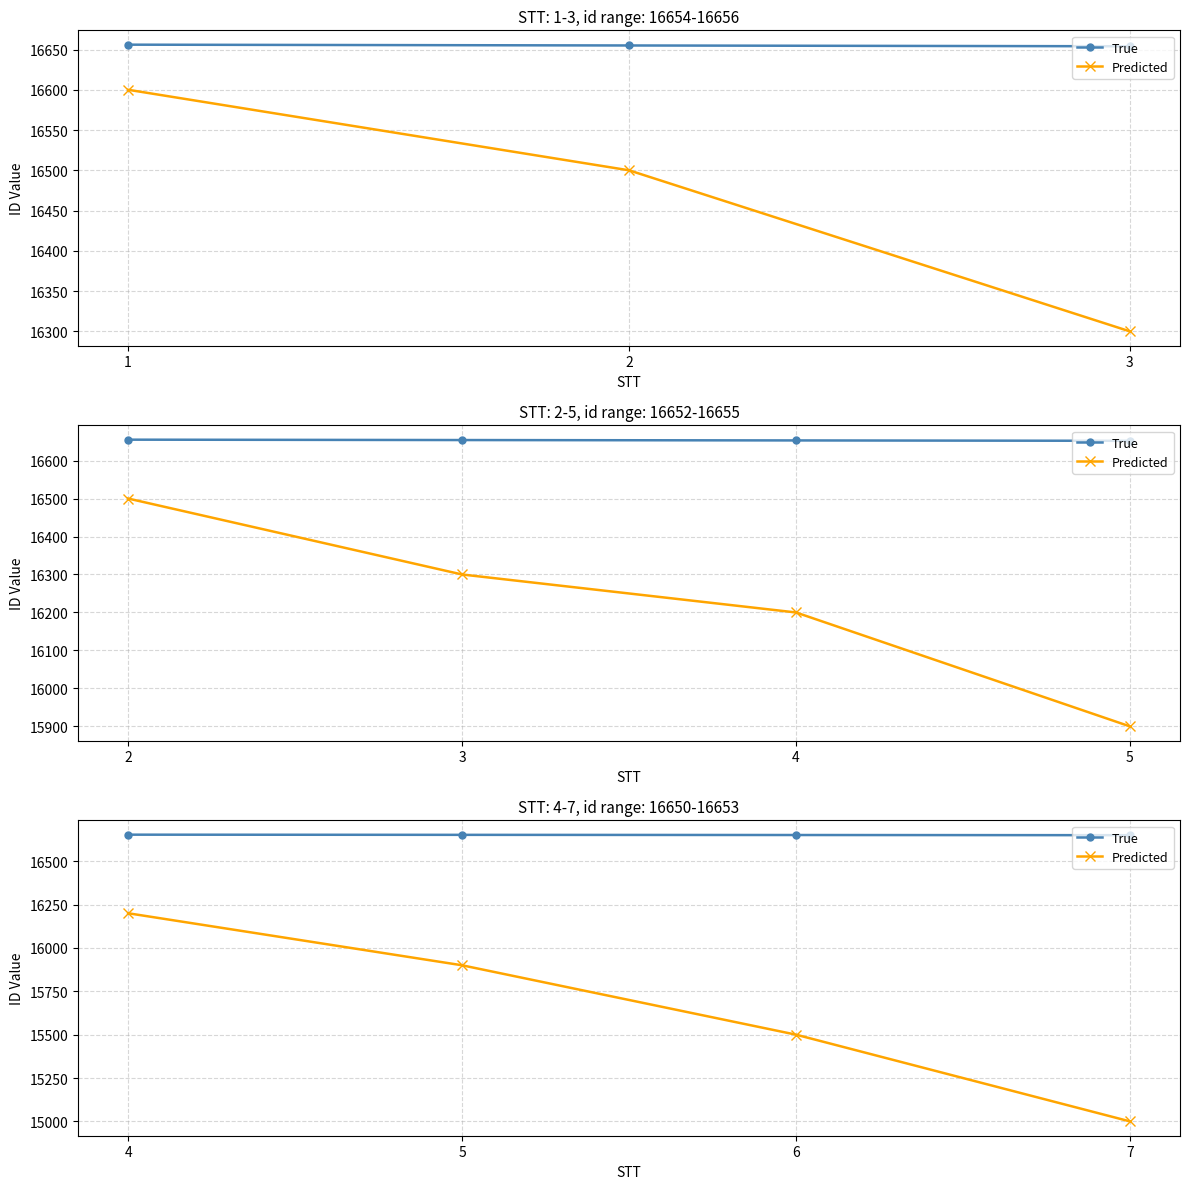

What are all the series names shown in the legend?

True, Predicted